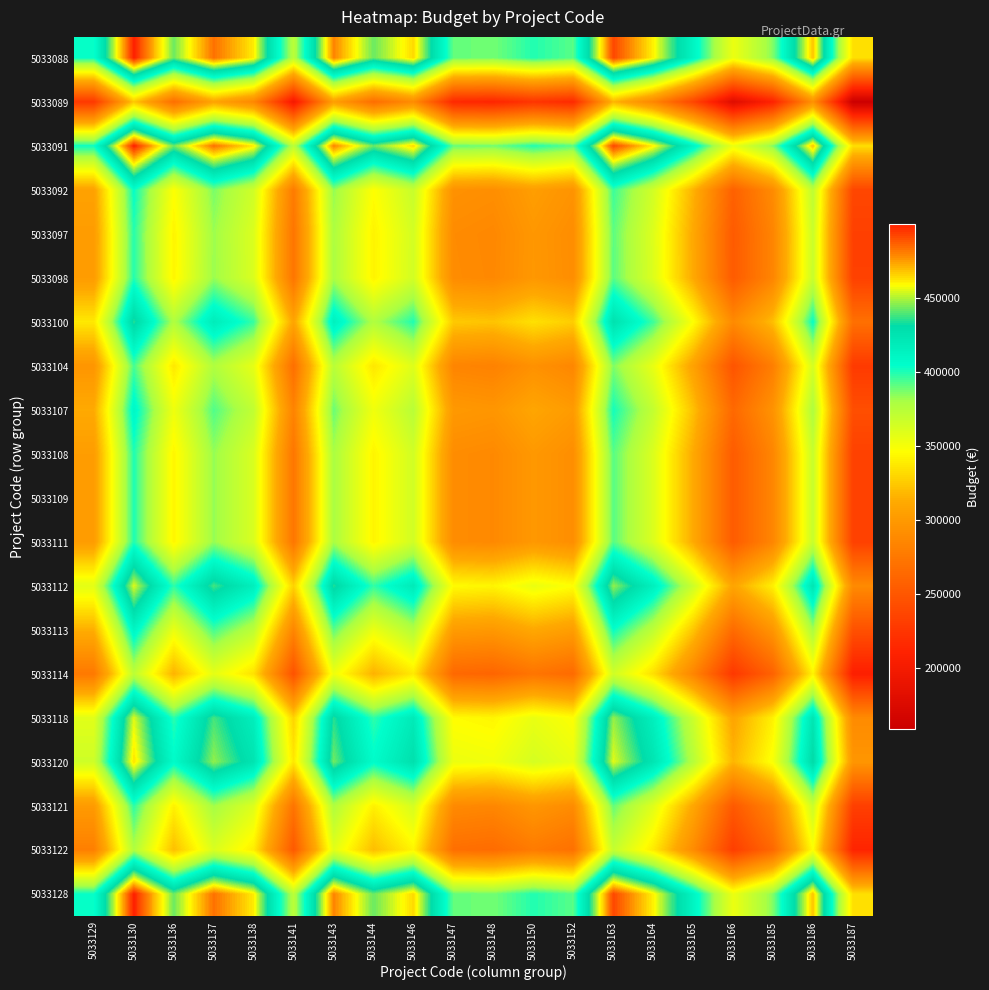

At which category is the sum across all series the highest?

5033130